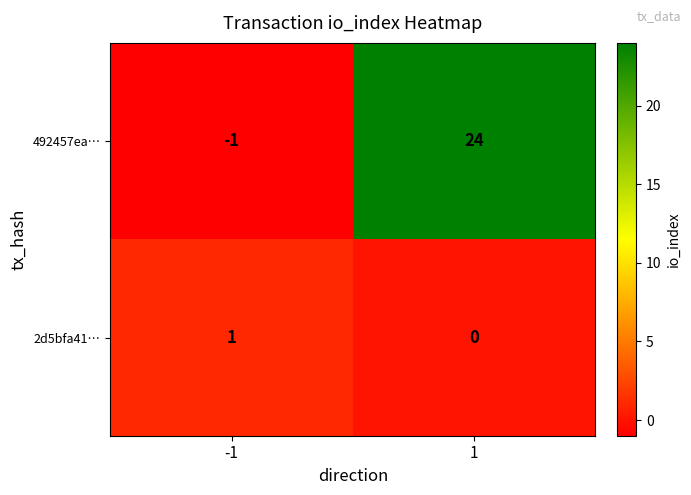

What is the difference between the maximum and minimum values in the 492457ea… series?

25